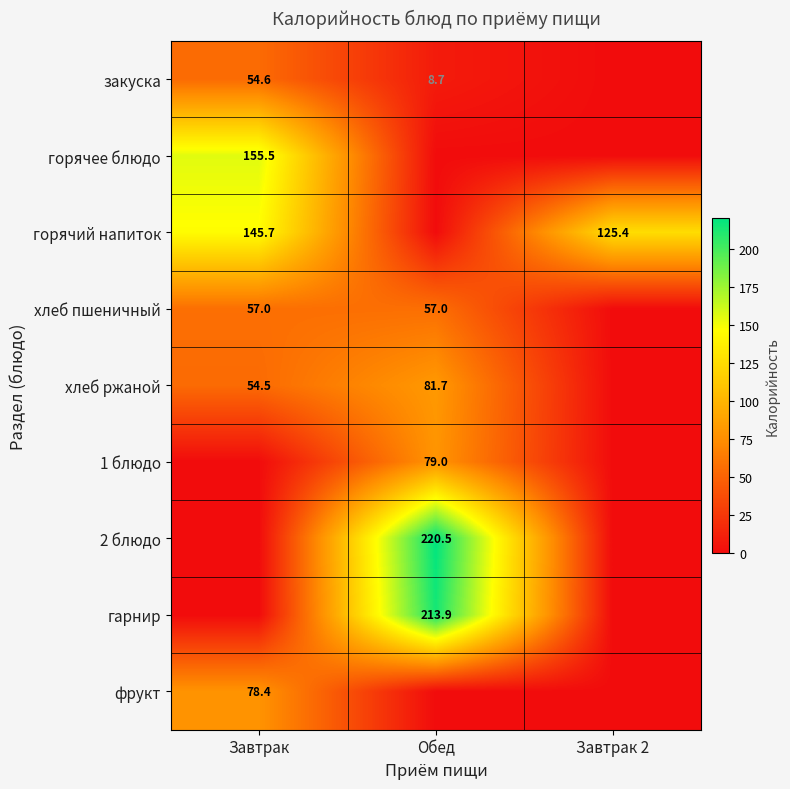

Is the value of хлеб ржаной at Завтрак greater than the value of горячий напиток at Завтрак 2?

No